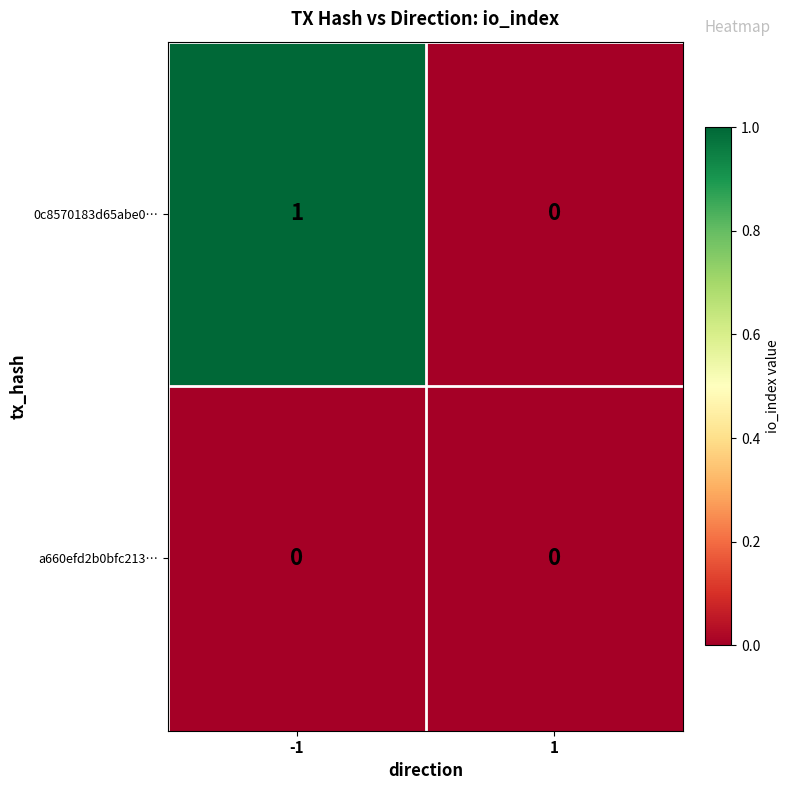

Which series has the largest total across all categories?

0c8570183d65abe0…